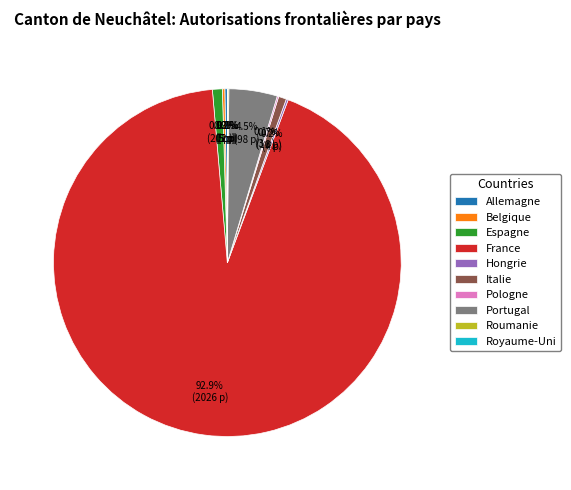

Is France the majority of the pie?

Yes